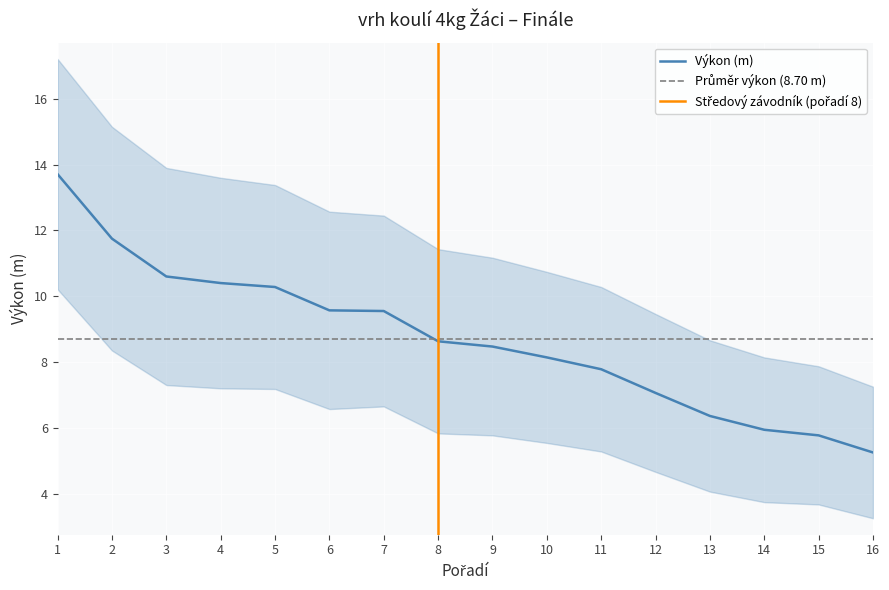

Reading left to right, transcribe all the data shown in this chart.

13.7	11.8	10.6	10.4	10.3	9.6	9.6	8.6	8.5	8.1	7.8	7.1	6.4	5.9	5.8	5.2